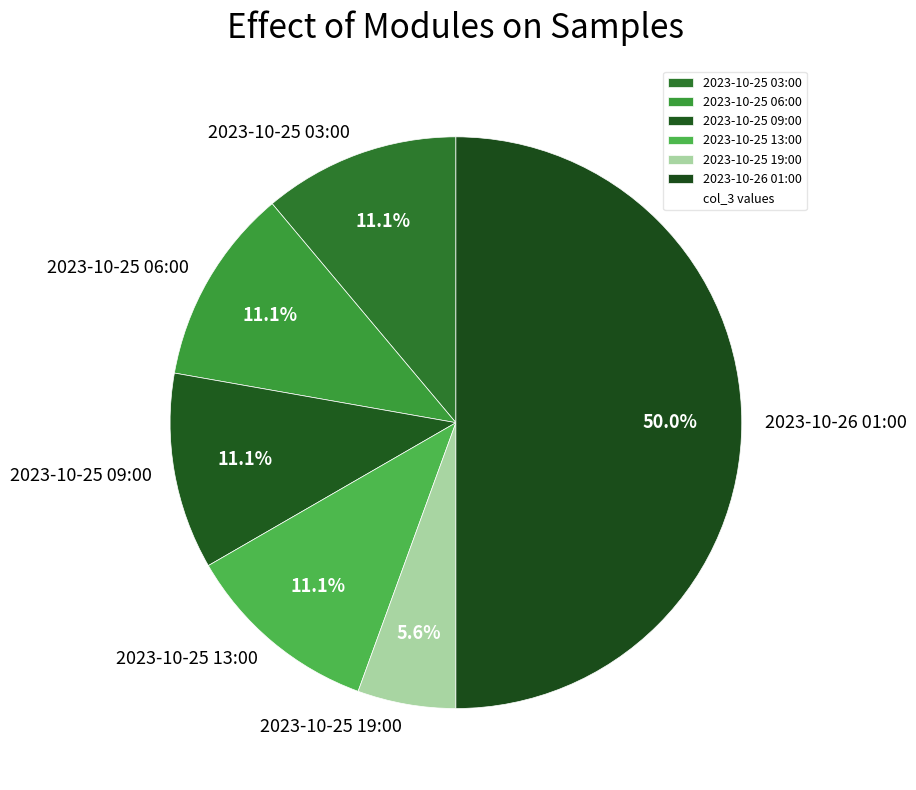

Which slice is the smallest?

2023-10-25 19:00